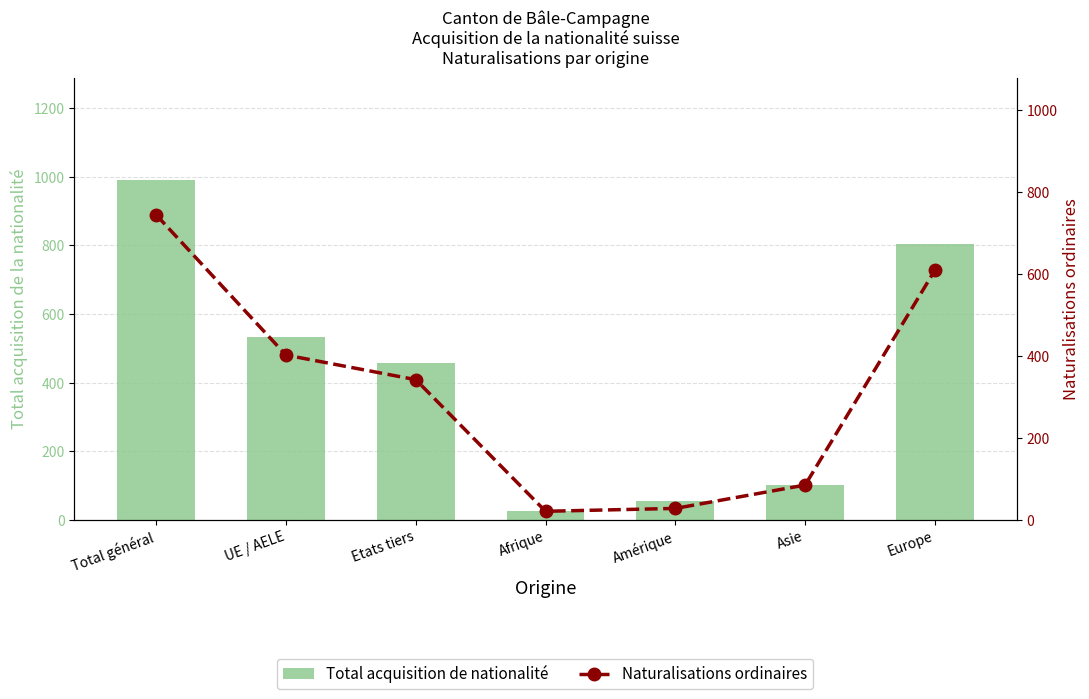

How many values in the Naturalisations ordinaires series are below 342?

3